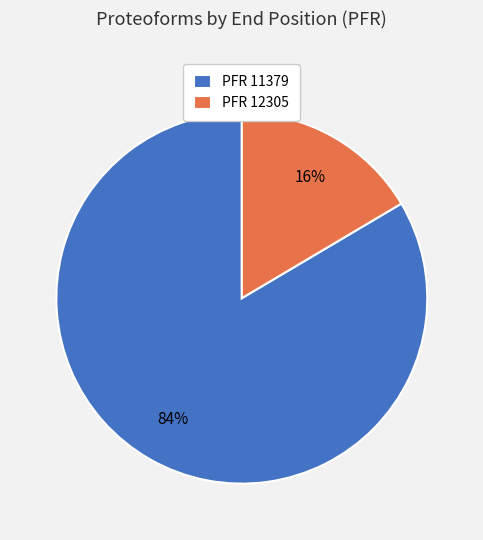

Combined, do PFR 12305 and PFR 11379 account for over 50%?

Yes